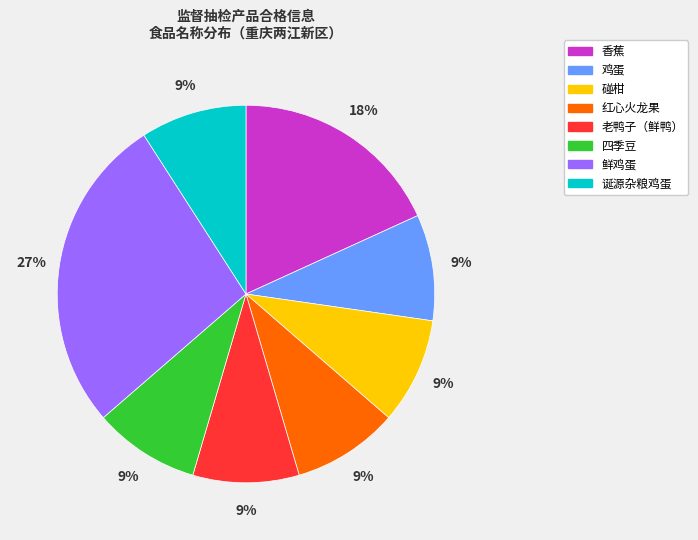

What is the ratio of the value at 诞源杂粮鸡蛋 to the value at 鸡蛋?

1.0